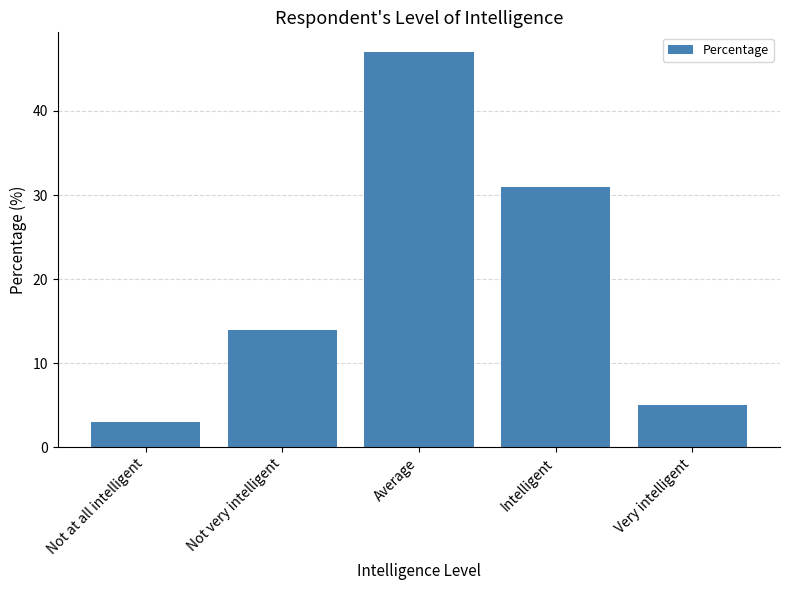

Read the value at Average, to the nearest 5.

45